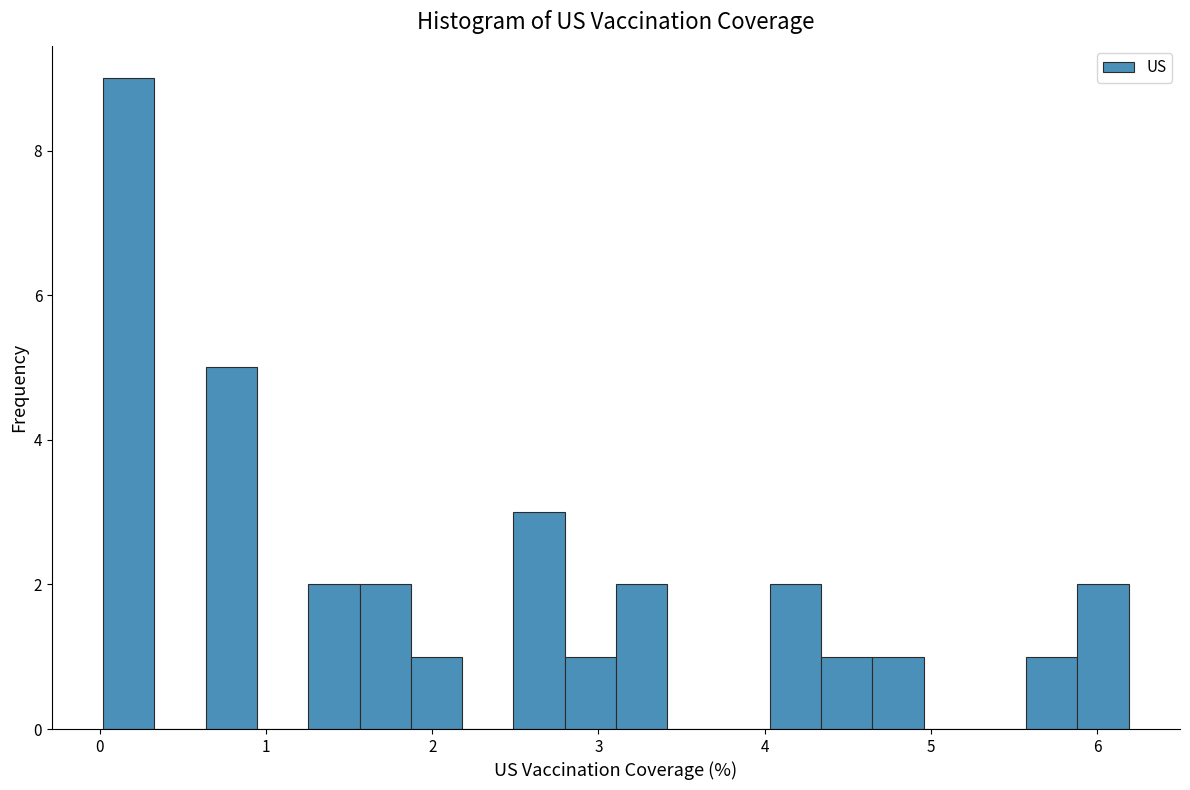

Around what value on the x-axis is the tallest bar? Give the approximate position of its centre, as read against the axis.

0.2